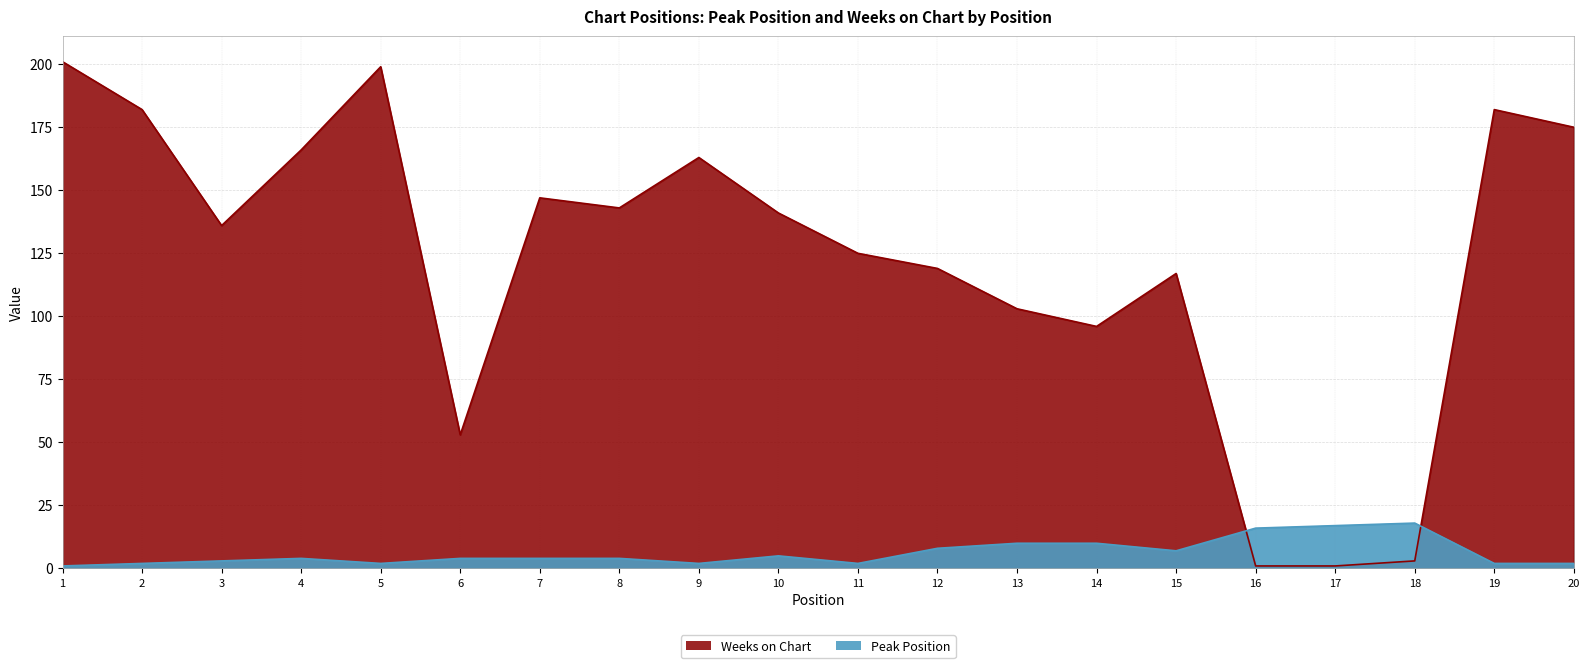

What are all the series names shown in the legend?

Peak Position, Weeks on Chart